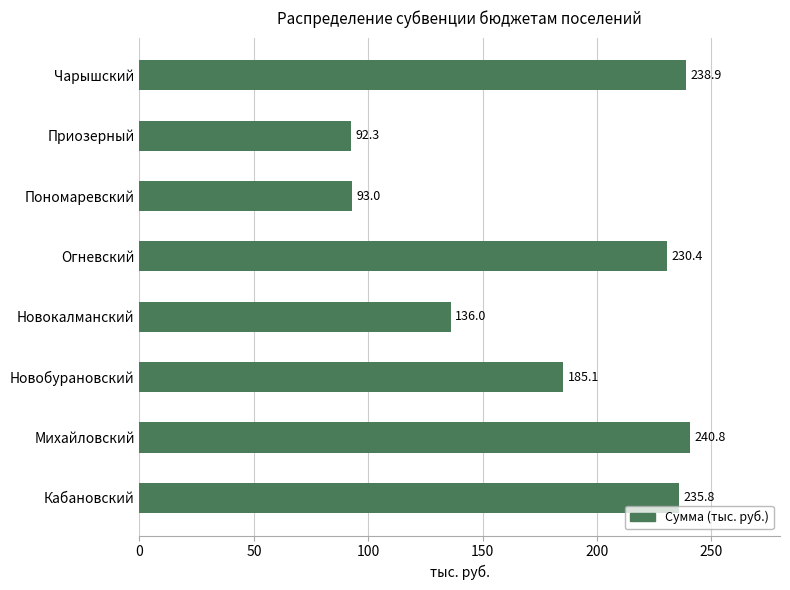

Which category has the highest value across all series?

Михайловский